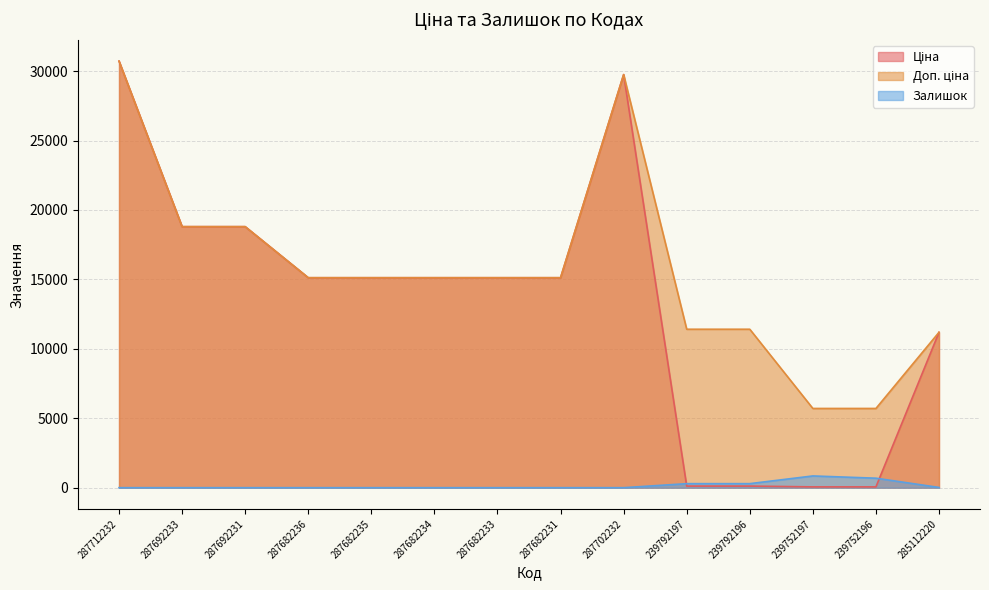

What value does the Ціна series have at 239752197?

57.0